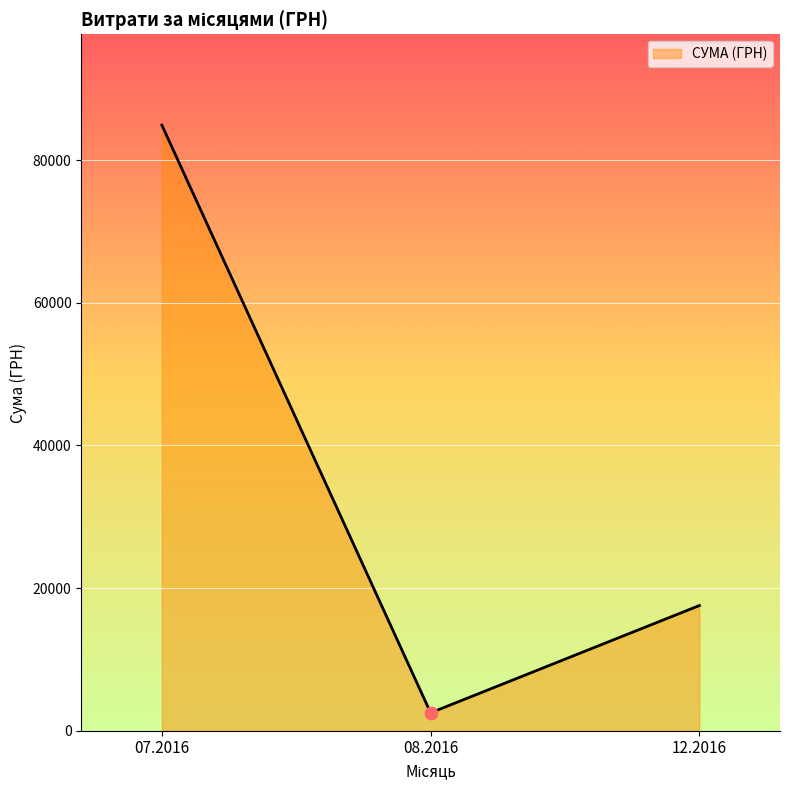

What is the change in value from 07.2016 to 08.2016?

-82383.6